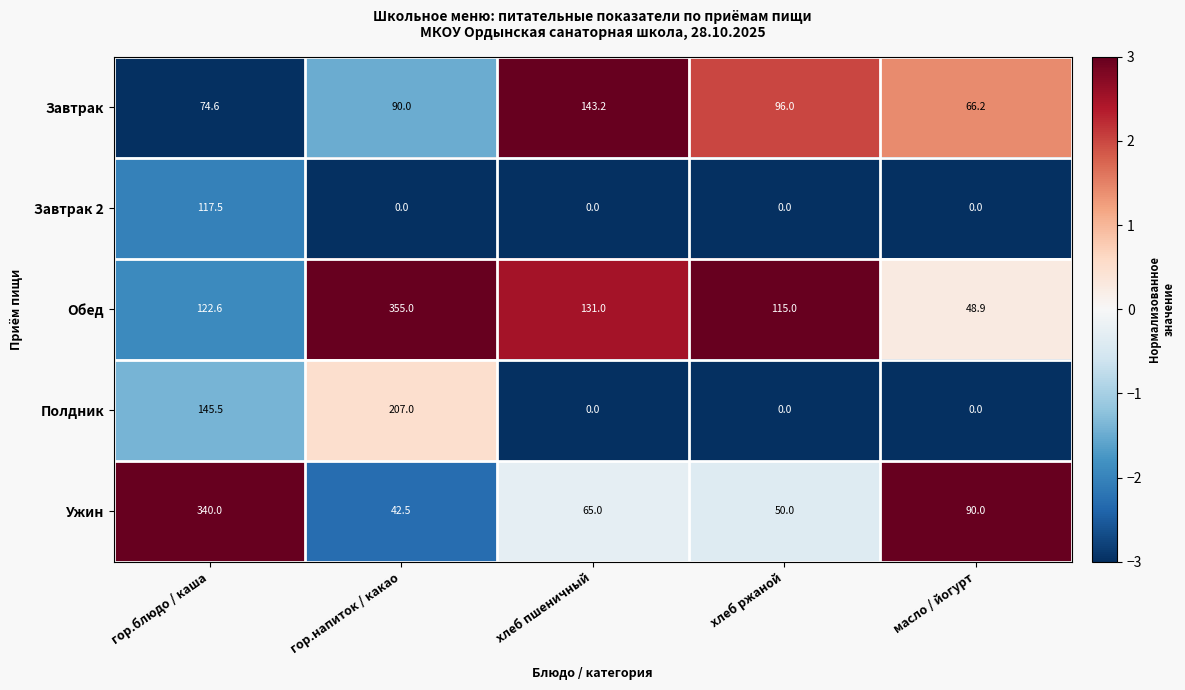

What is the difference between the maximum and second lowest values in the Полдник series?

207.0